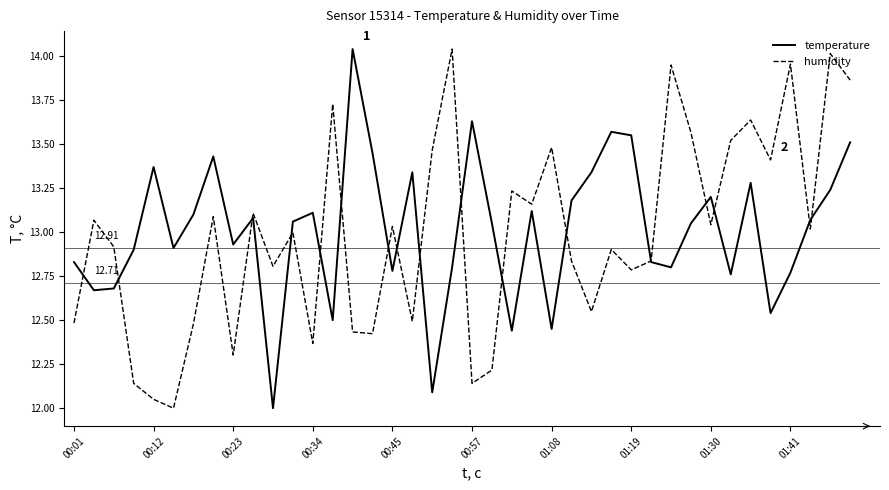

How many series are shown in this chart?

2